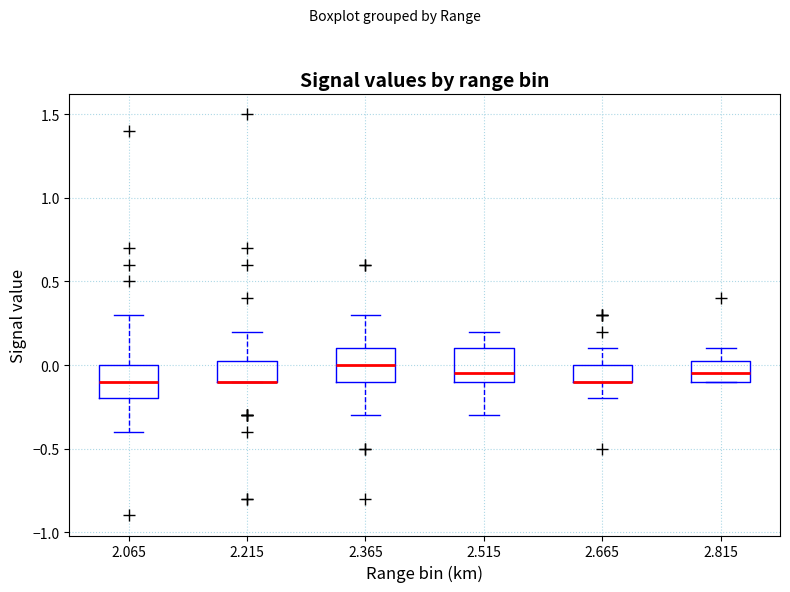

Reading left to right, read every box against the y-axis: the position of its median line, the range the box covers, and the ends of its whiskers. The values are not printed on the chart, so give them approximately, as read against the axis.

2.065: median -0.10, box -0.20 to 0.00, whiskers -0.40 to 0.30
2.215: median -0.10 (drawn on the box's lower edge), box -0.10 to 0.05, whiskers -0.10 to 0.20
2.365: median 0.00, box -0.10 to 0.10, whiskers -0.30 to 0.30
2.515: median -0.05, box -0.10 to 0.10, whiskers -0.30 to 0.20
2.665: median -0.10 (drawn on the box's lower edge), box -0.10 to 0.00, whiskers -0.20 to 0.10
2.815: median -0.05, box -0.10 to 0.05, whiskers -0.10 to 0.10